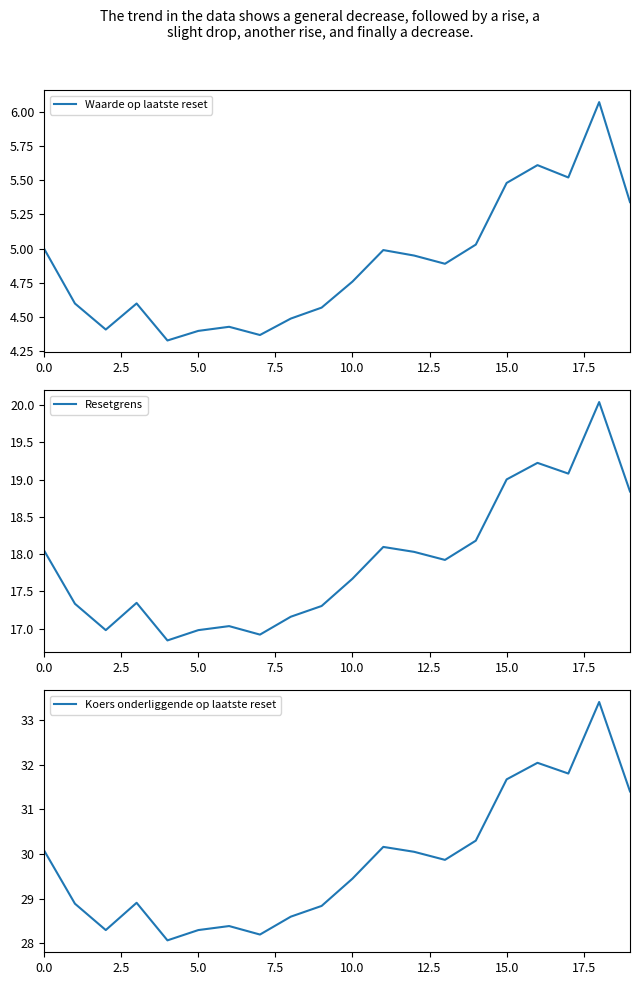

True or false: Waarde op laatste reset and Koers onderliggende op laatste reset cross at least once.

False